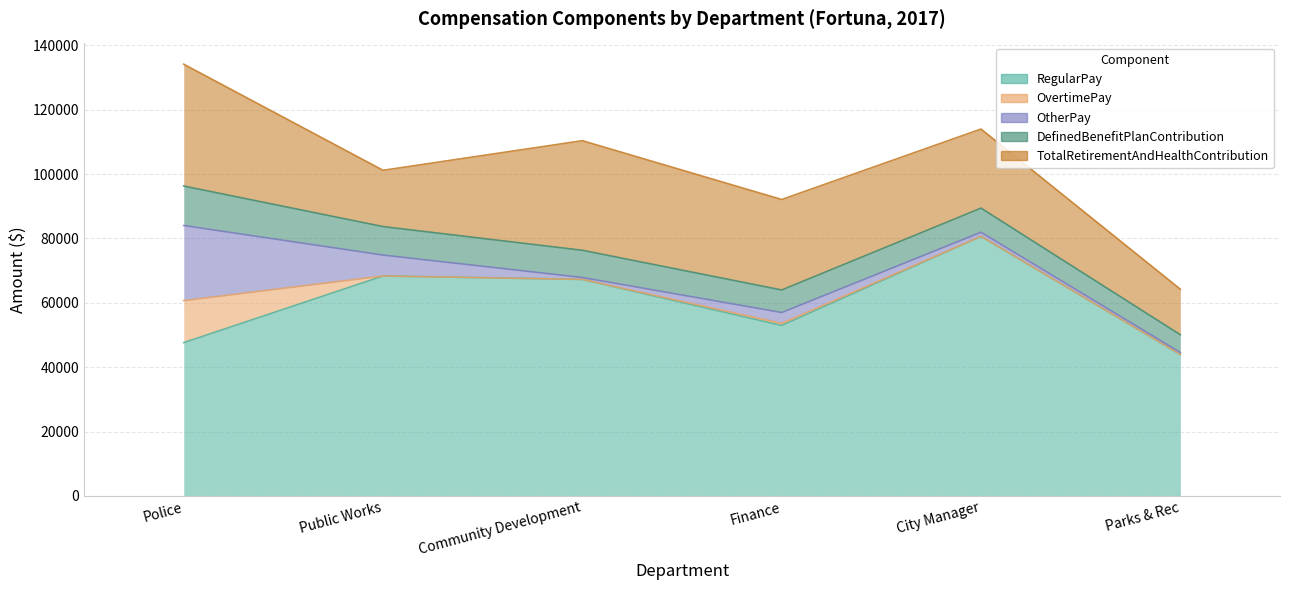

Which has a higher value, City Manager or Police?

City Manager